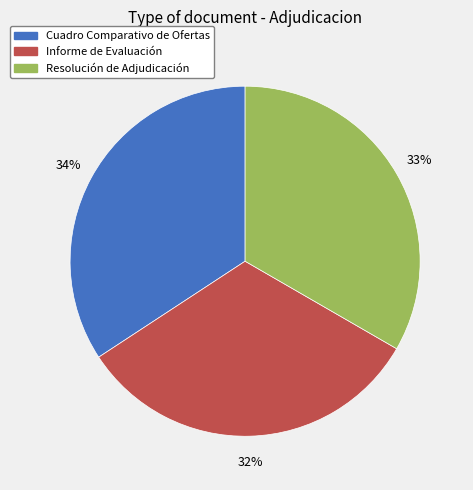

How many segments does this pie chart have?

3